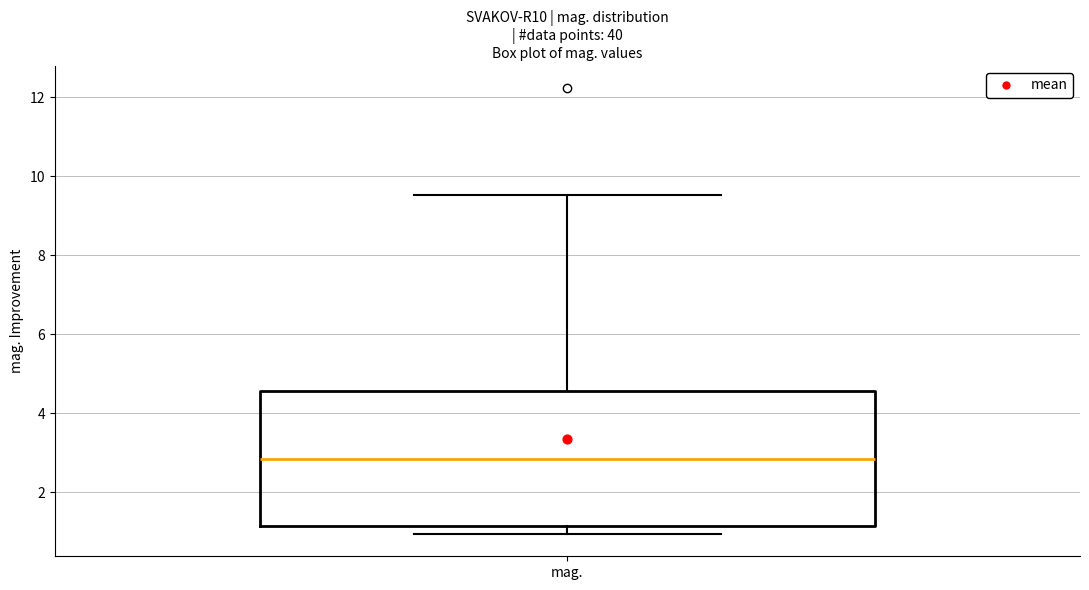

Where is the lower edge of the box for mag. on the y-axis? The values are not printed on the chart, so give them approximately, as read against the axis.

1.2